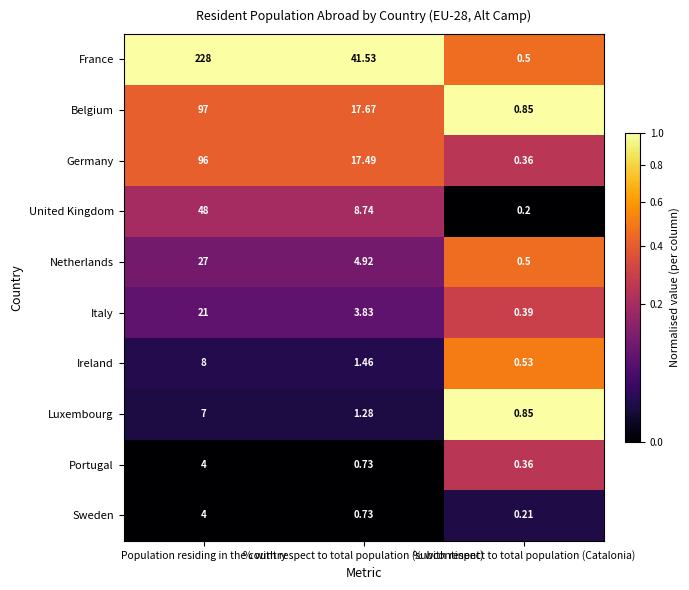

At which category is the sum across all series the highest?

Population residing in the country